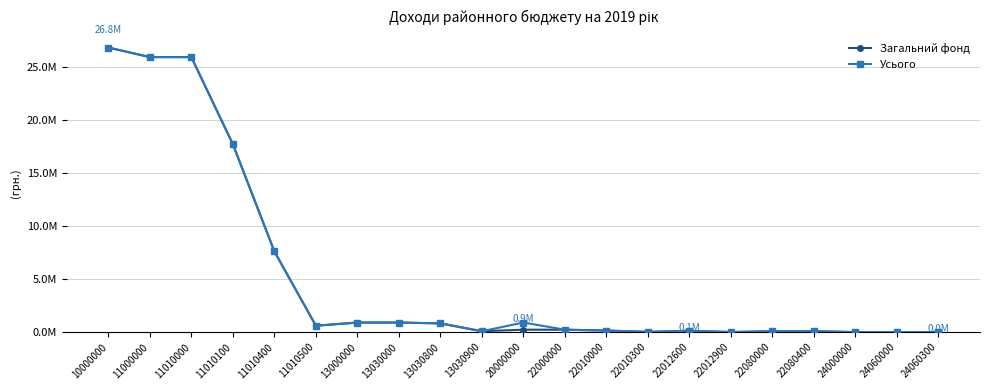

What are all the series names shown in the legend?

Загальний фонд, Усього